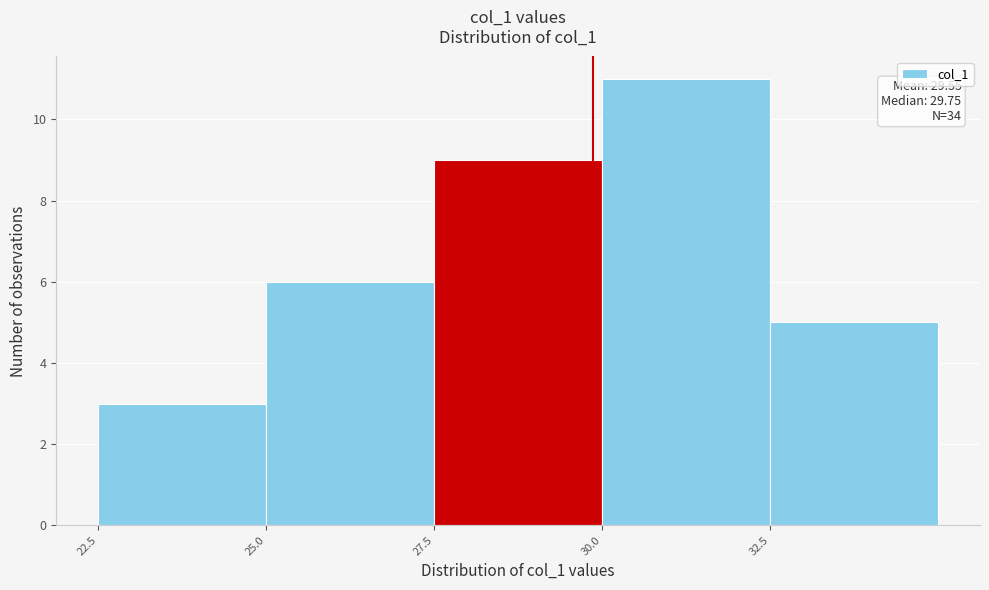

Over which range of the x-axis is the bar tallest?

30.0 to 32.5